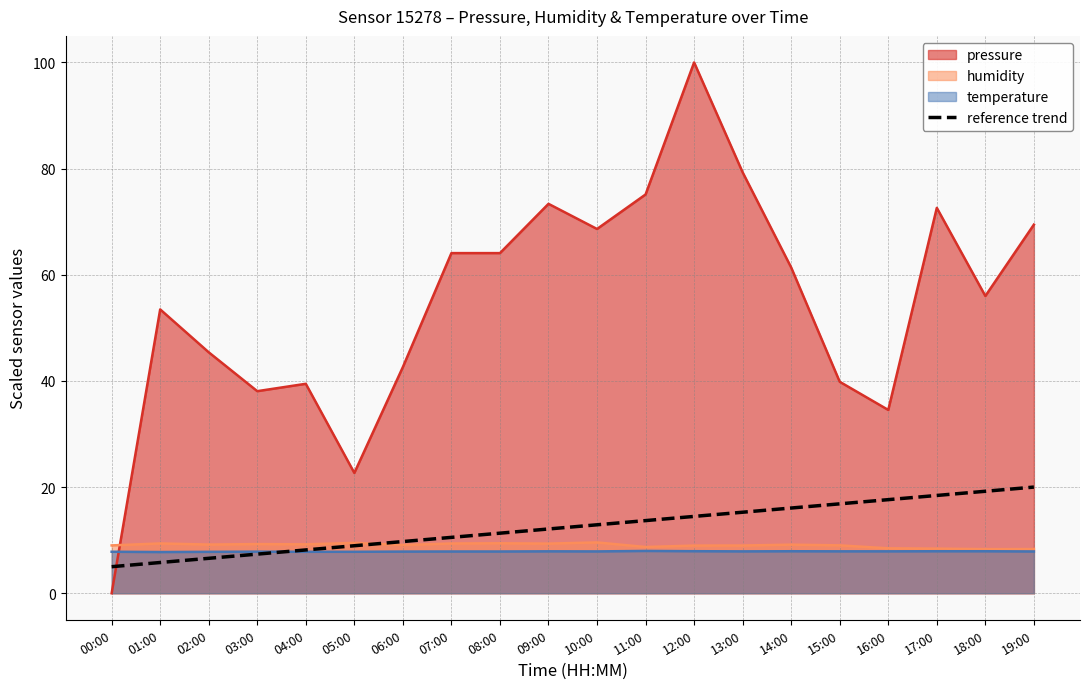

Which series has the largest total across all categories?

pressure